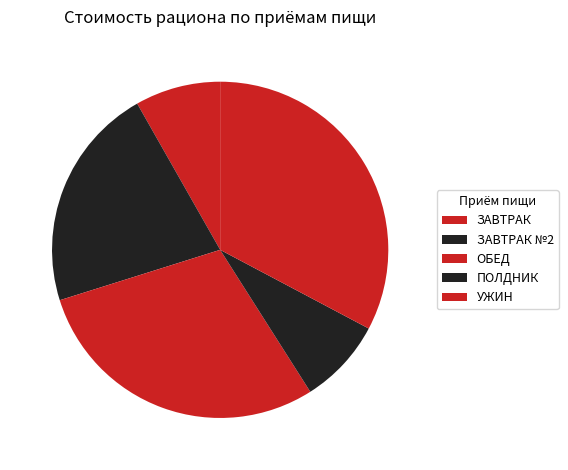

To the nearest percent, what is the combined percentage of УЖИН and ОБЕД?

62%